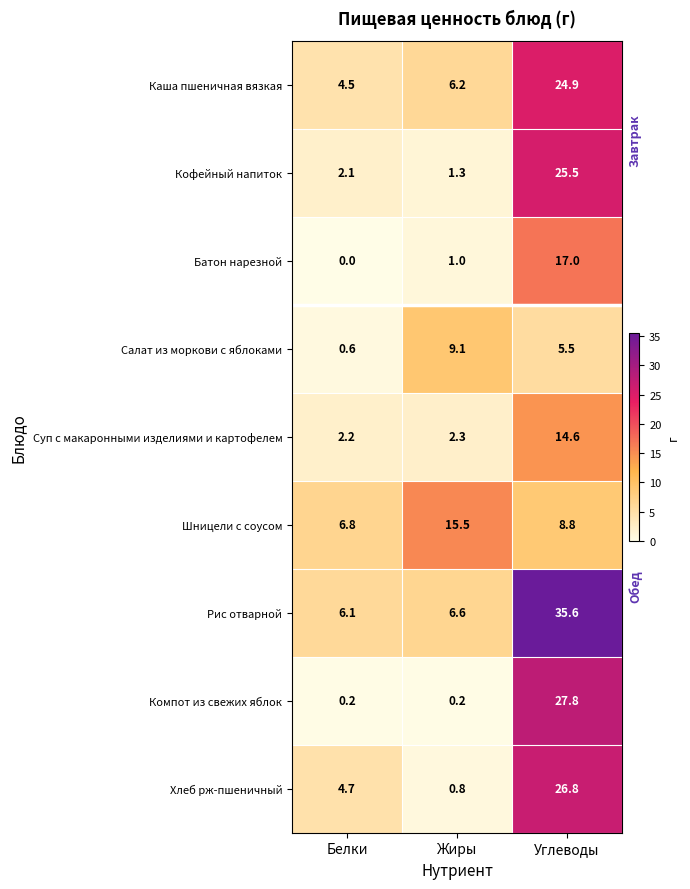

True or false: Кофейный напиток has a value of 25.5 at Углеводы.

True